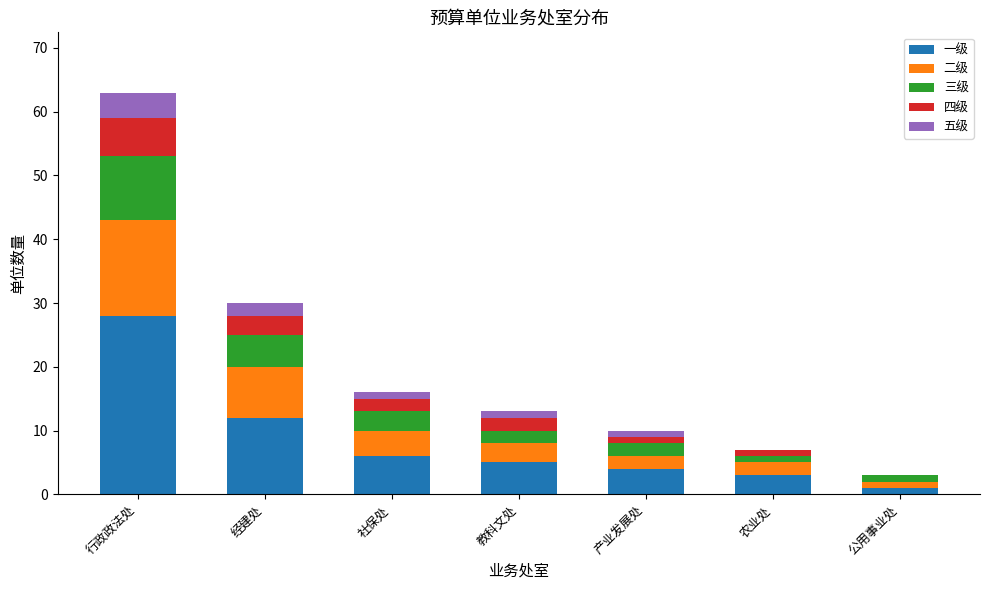

At which category is the sum across all series the highest?

行政政法处